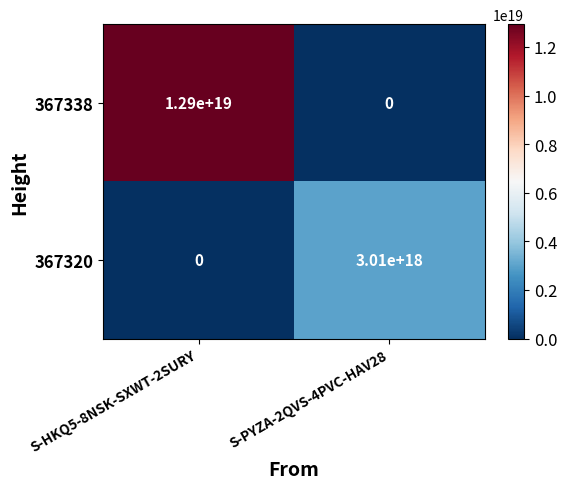

The value of 367338 at S-HKQ5-8NSK-SXWT-2SURY is 12900000000000000000. True or false?

True